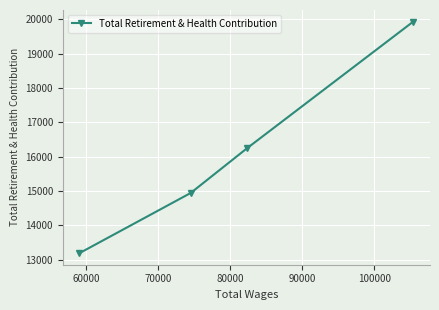

True or false: there are more than 2 points higher than both neighbors.

False